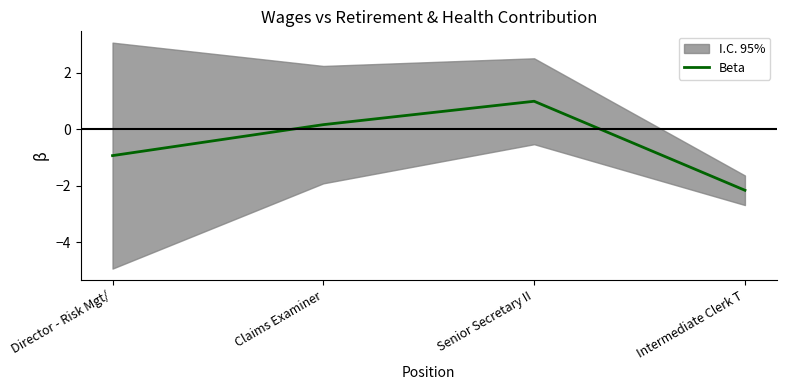

What is the average value?

-0.5